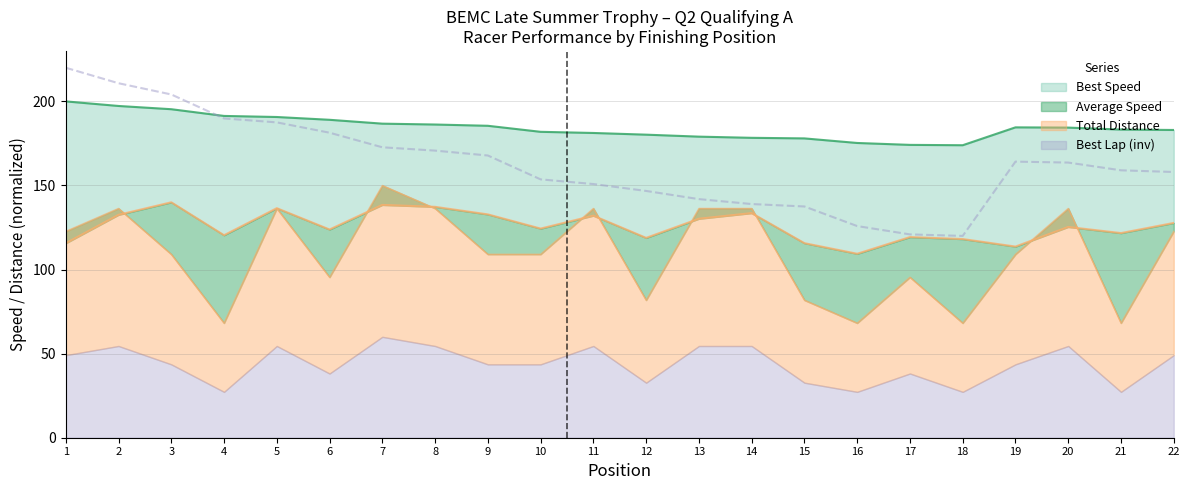

Which series has the largest total across all categories?

Best Speed